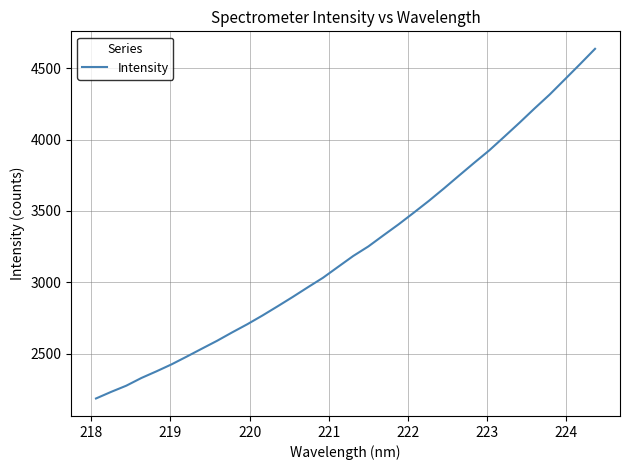

What is the minimum value shown in the chart?

2187.3